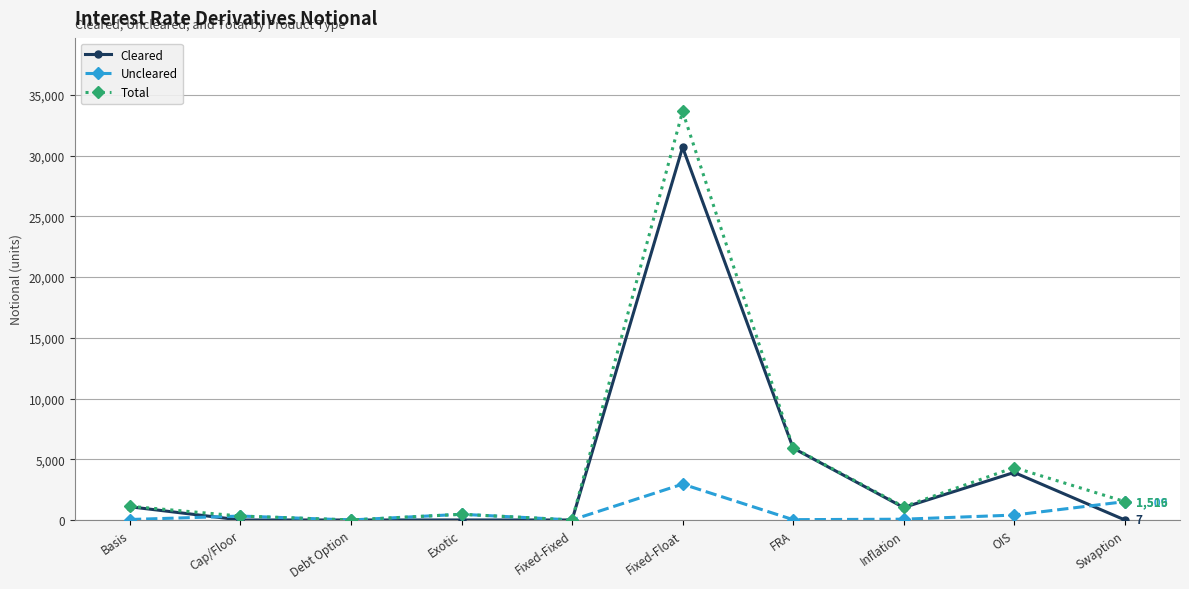

Between Fixed-Float and Inflation, which series saw the biggest shift?

Total